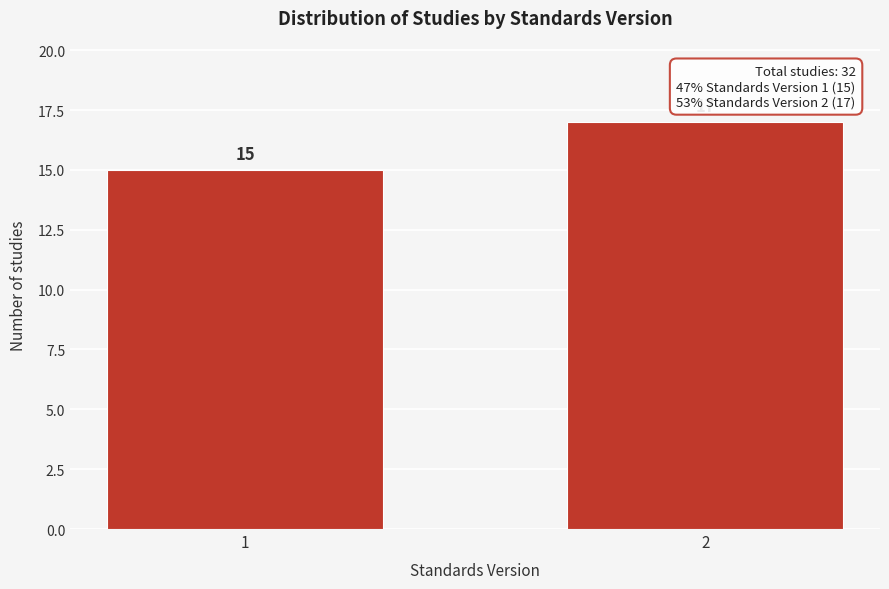

Reading right to left, list all the values displayed in this chart.

2=17	1=15